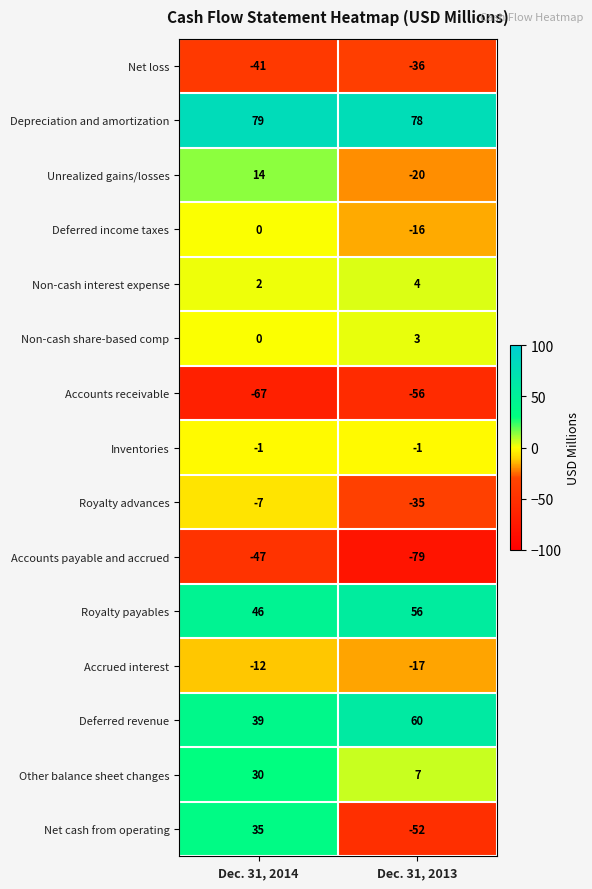

At which category is the sum across all series the highest?

Dec. 31, 2014